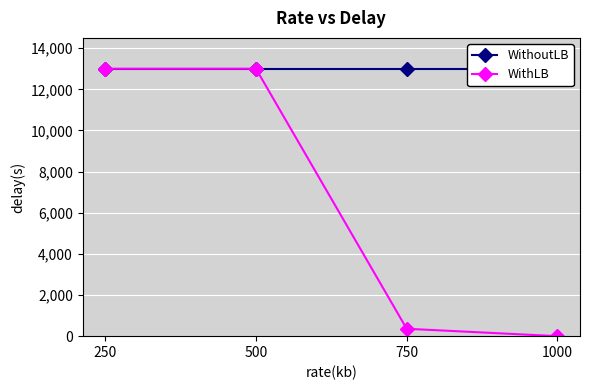

What is the sum of the WithLB values at 500 and 750?

13360